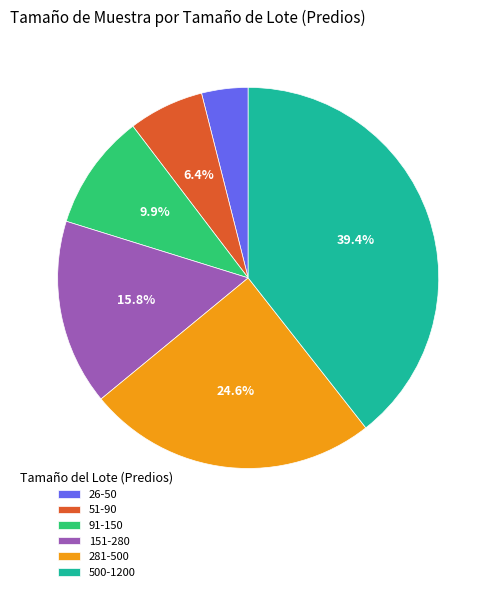

How many slices are in this pie chart?

6